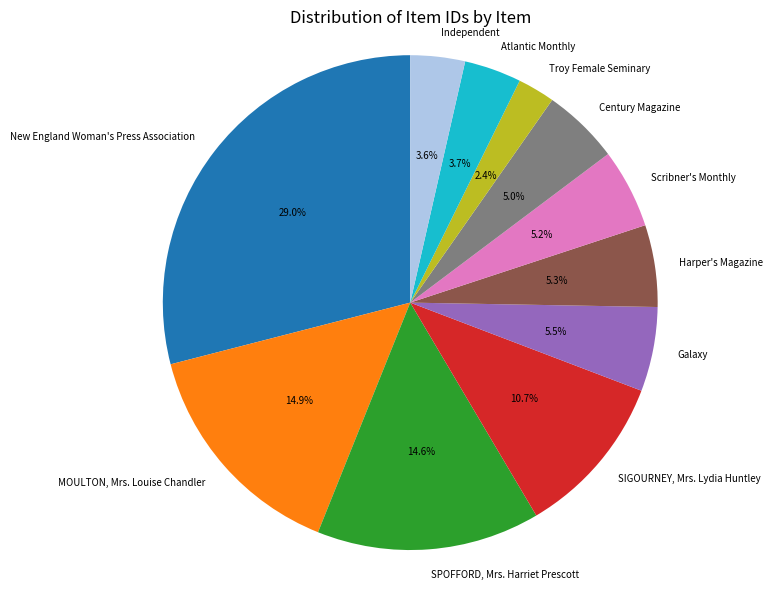

Rank the categories by value from lowest to highest.

Troy Female Seminary, Independent, Atlantic Monthly, Century Magazine, Scribner's Monthly, Harper's Magazine, Galaxy, SIGOURNEY, Mrs. Lydia Huntley, SPOFFORD, Mrs. Harriet Prescott, MOULTON, Mrs. Louise Chandler, New England Woman's Press Association